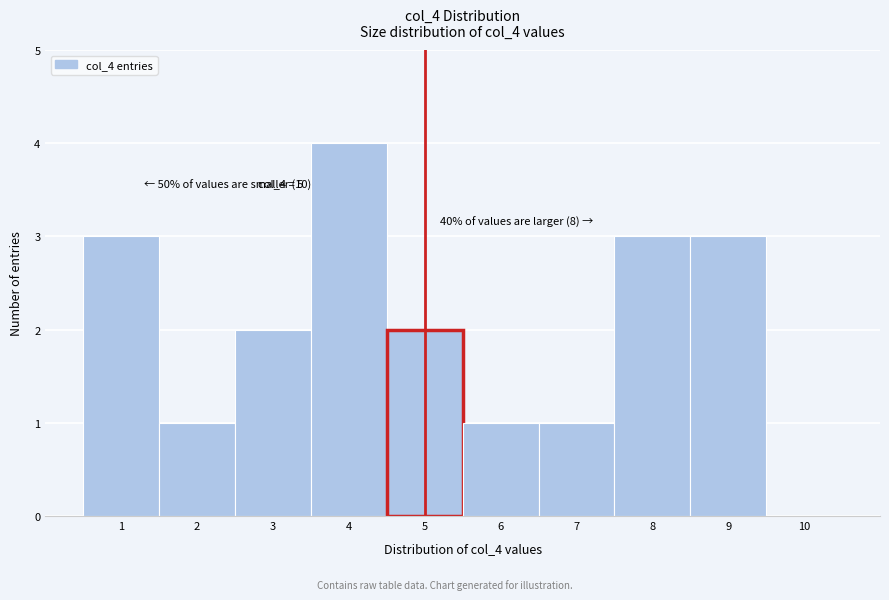

Over which range of the x-axis is the bar tallest?

3.5 to 4.5